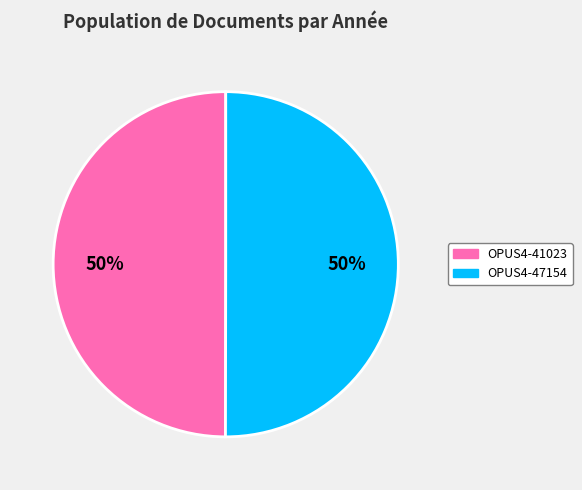

How many slices are in this pie chart?

2